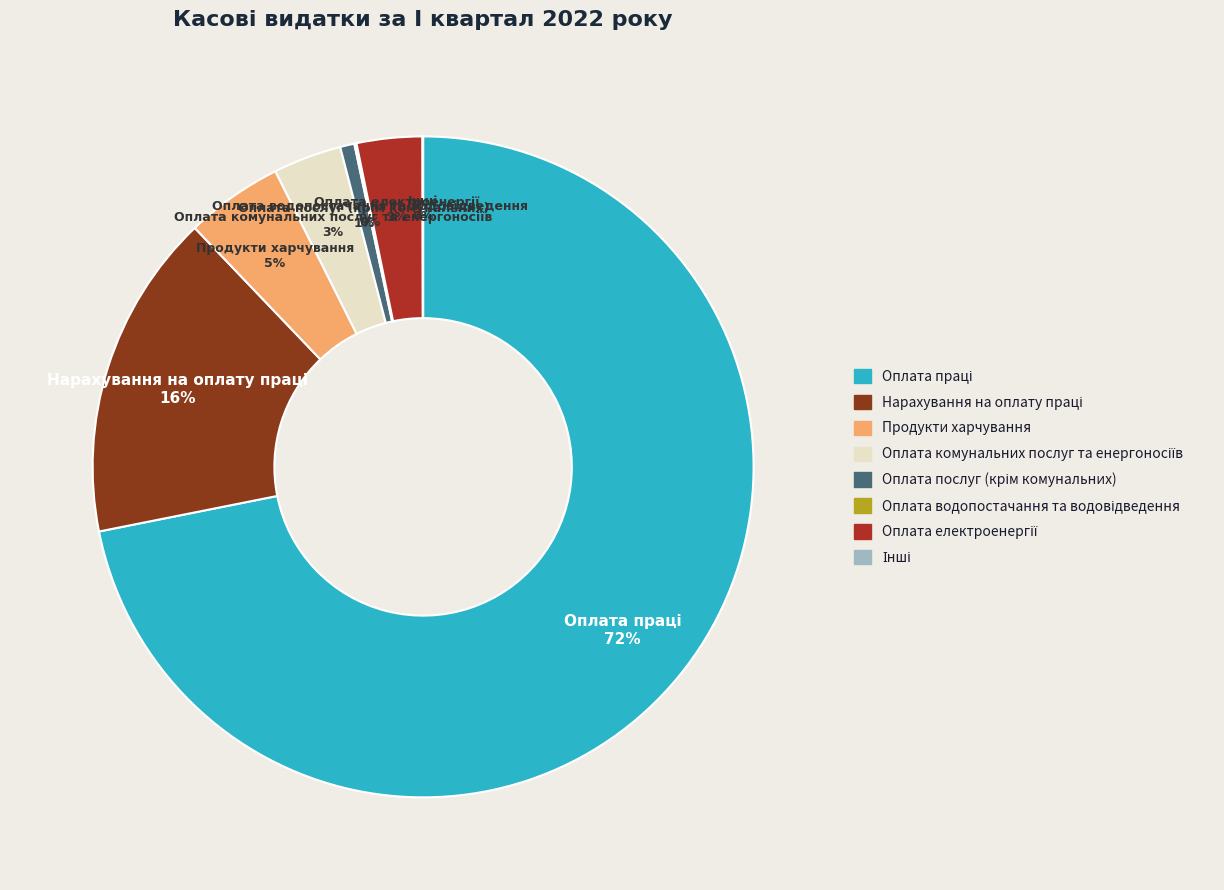

True or false: Продукти харчування accounts for 5% of the total.

True